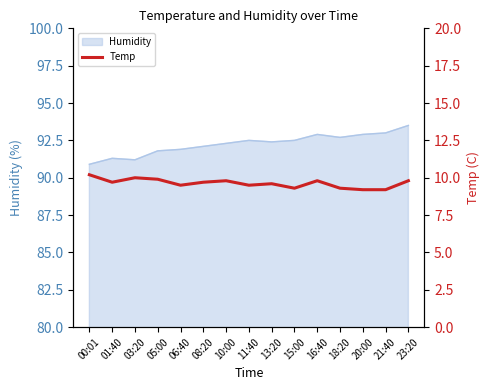

What is the change in value from 05:00 to 18:20?

-0.6